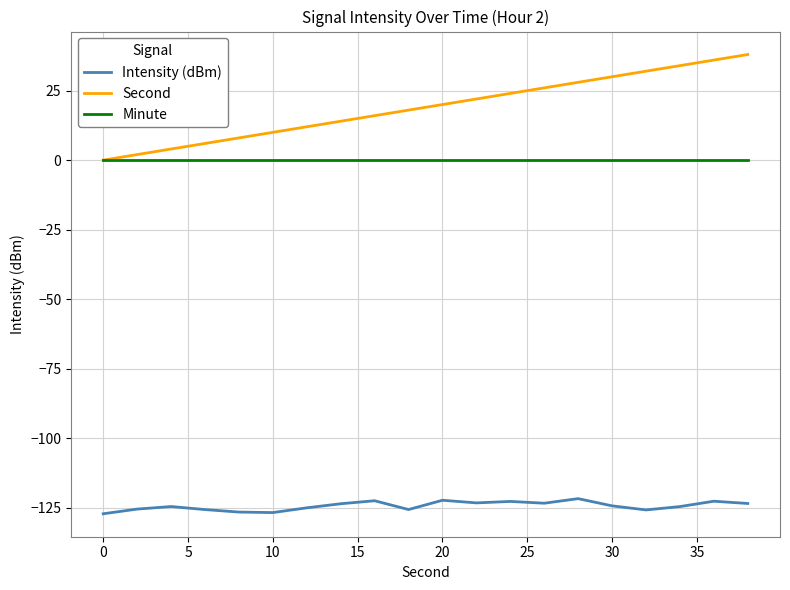

What are all the series names shown in the legend?

Intensity (dBm), Second, Minute